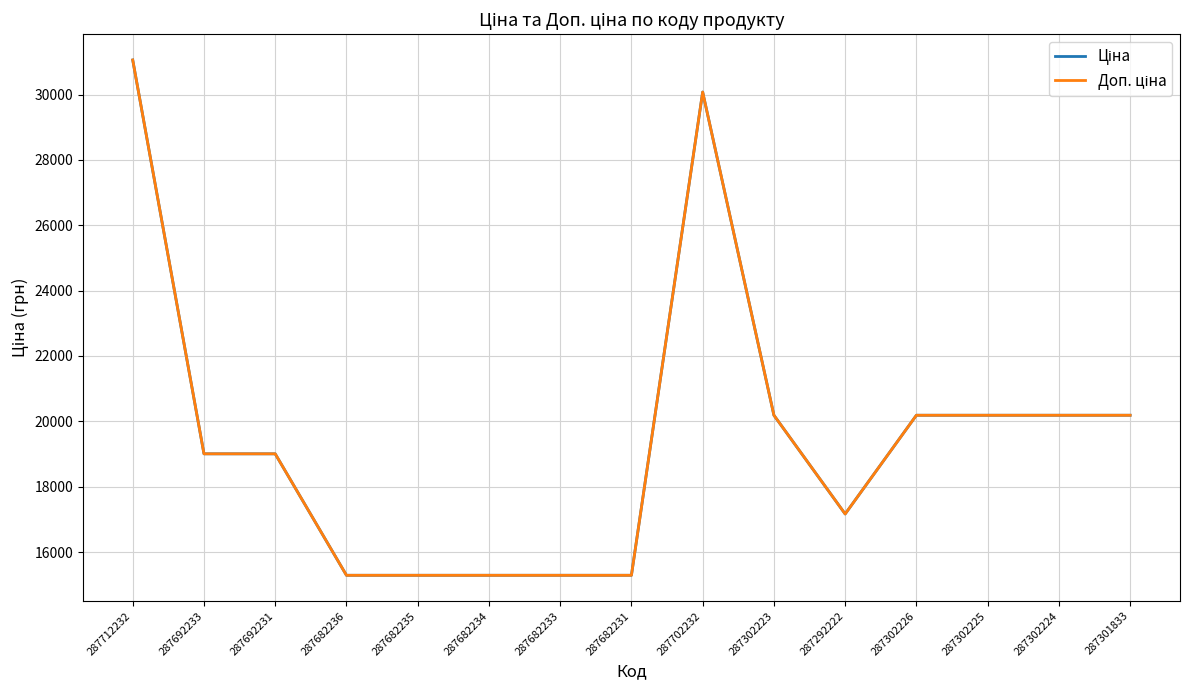

What is the label of the 6th point from the right?

287302223